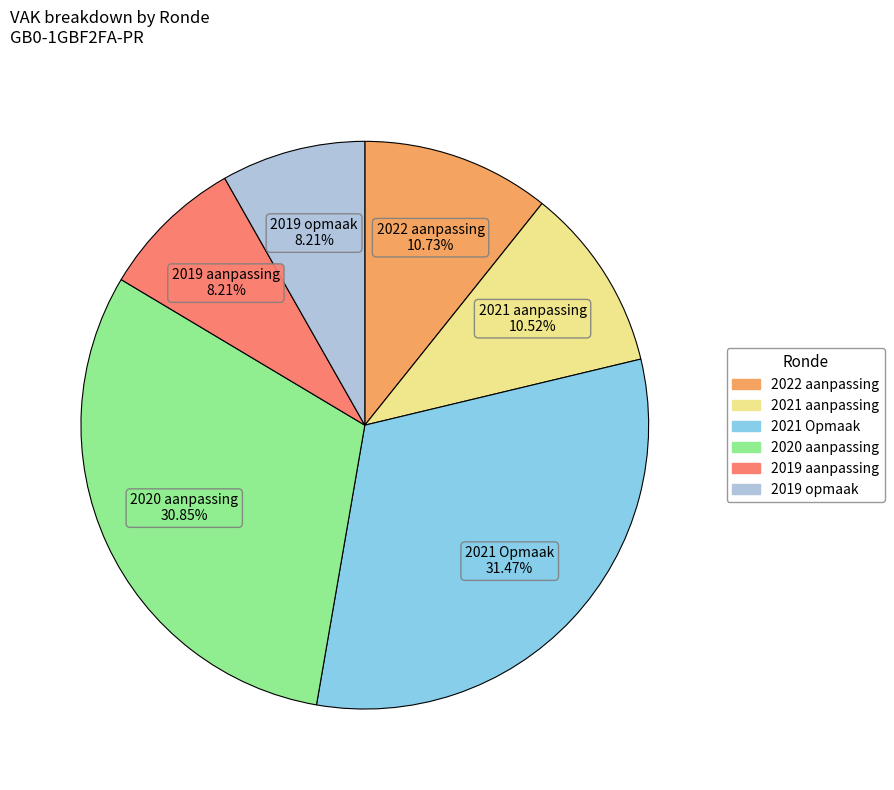

What is the largest slice in the pie chart?

2021 Opmaak